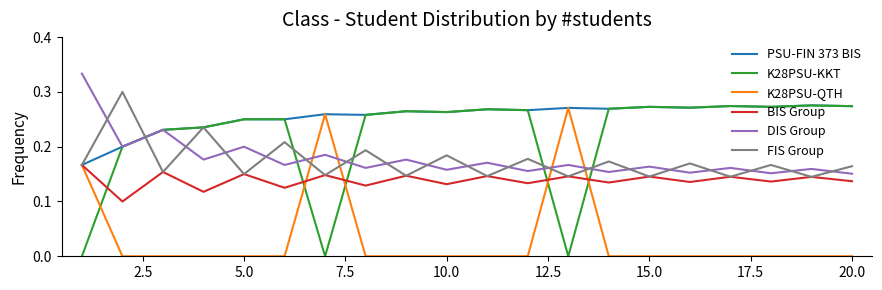

Which series has the largest total across all categories?

PSU-FIN 373 BIS